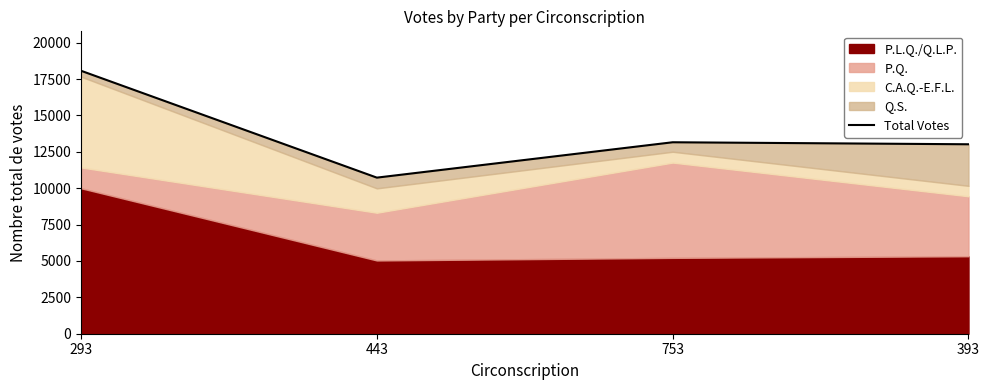

Rank the categories by value from lowest to highest.

443, 393, 753, 293